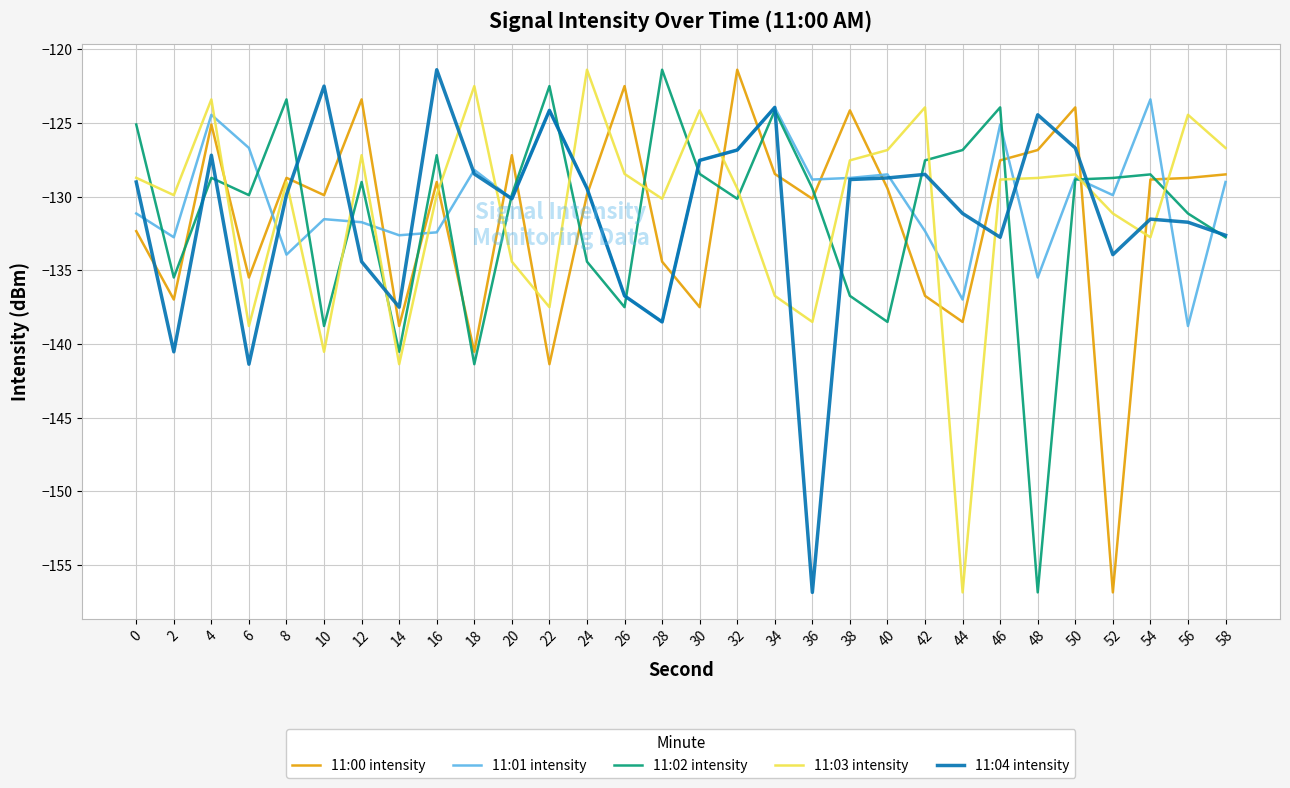

At which label does 11:03 intensity first exceed -128?

4